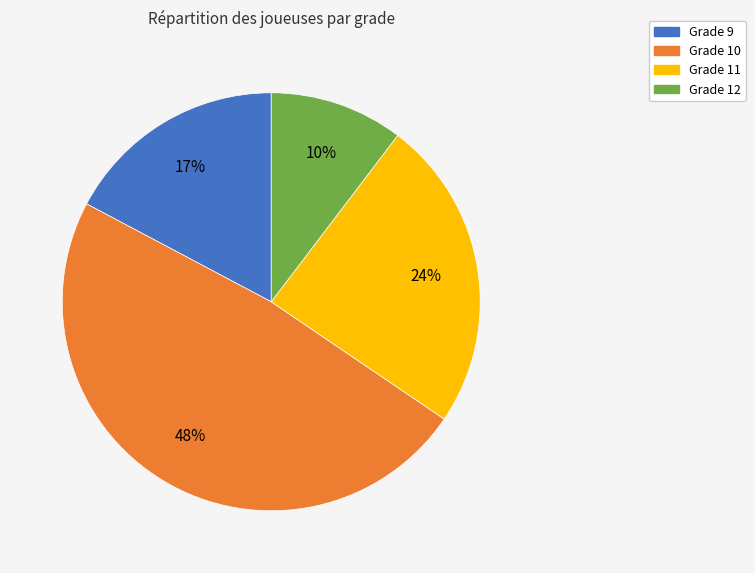

To the nearest percent, what is the difference between the largest and smallest slice percentages?

38%